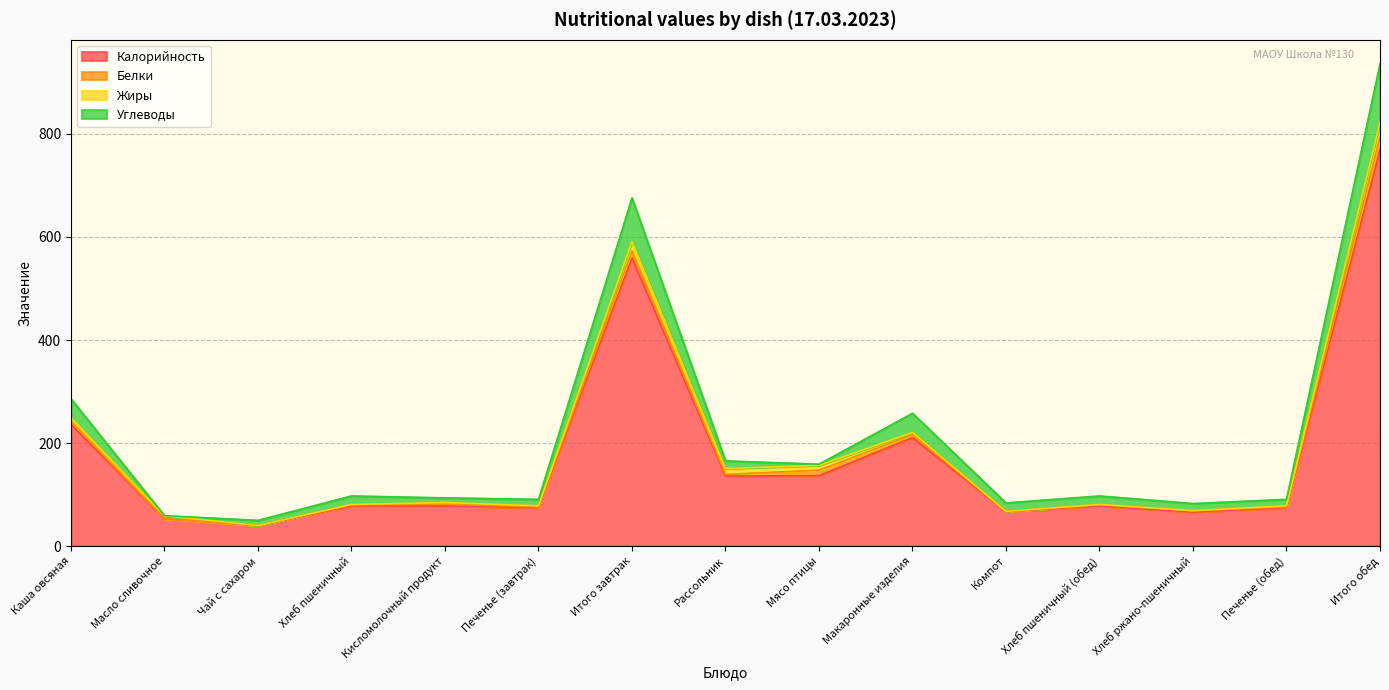

At which category is the sum across all series the highest?

Итого обед